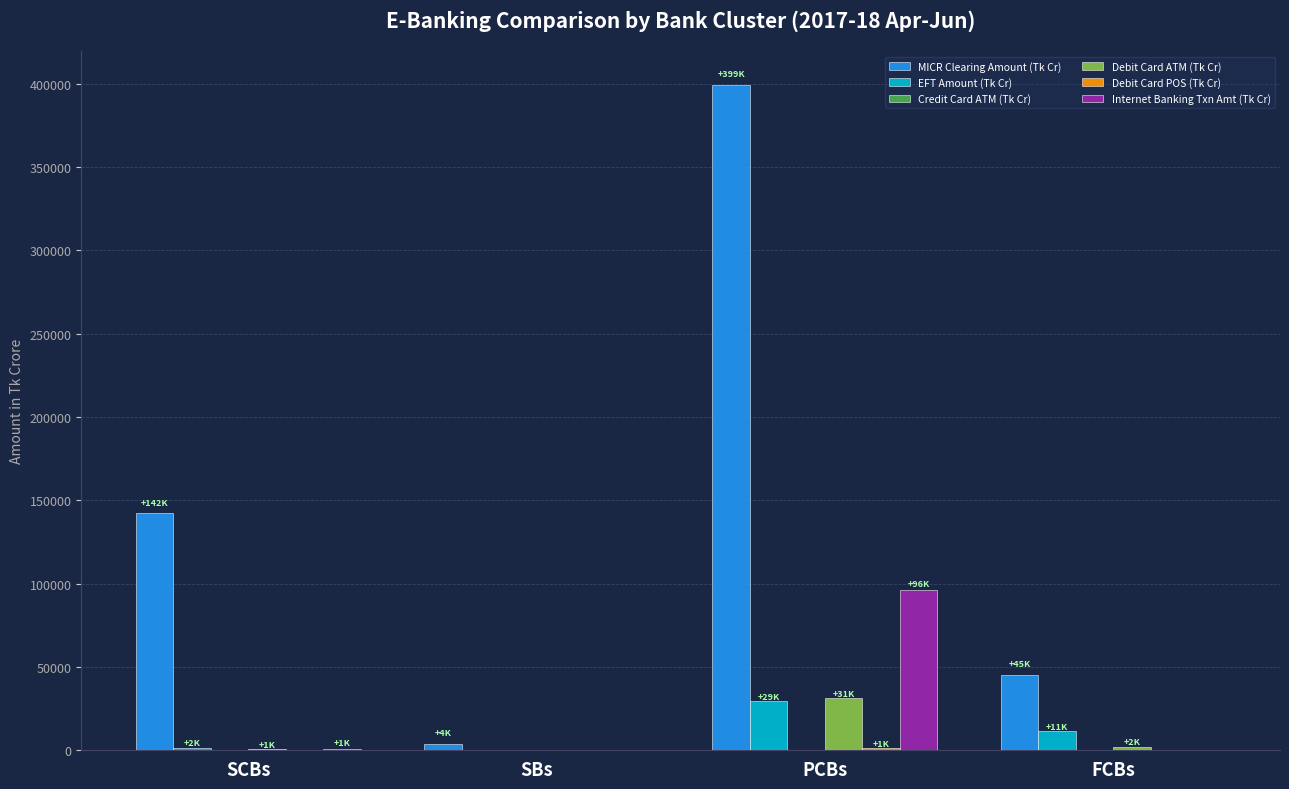

How many groups of bars are there?

4